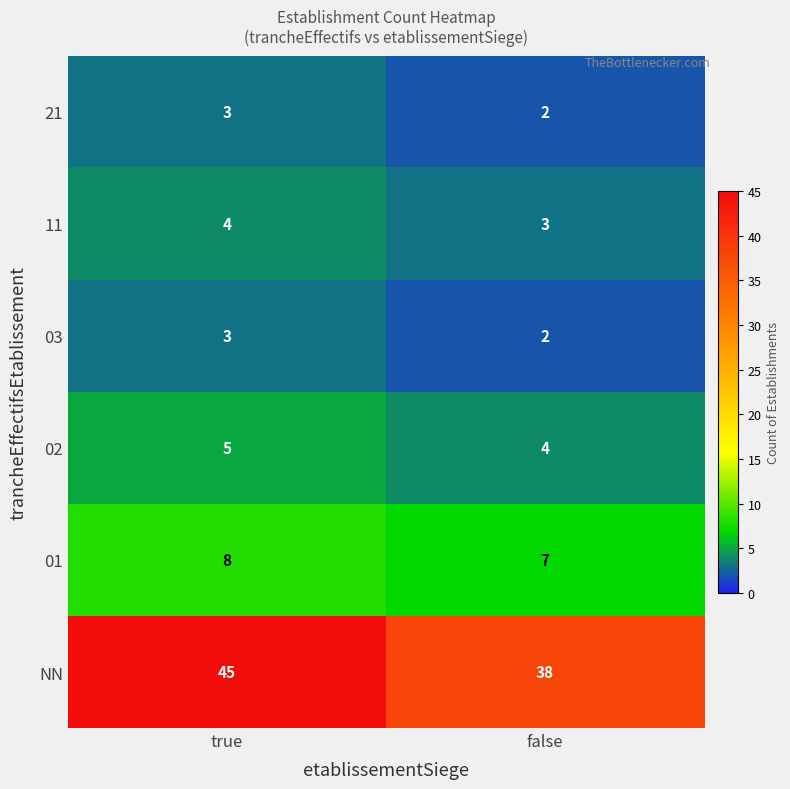

Which category has the lowest value in the 03 series?

false